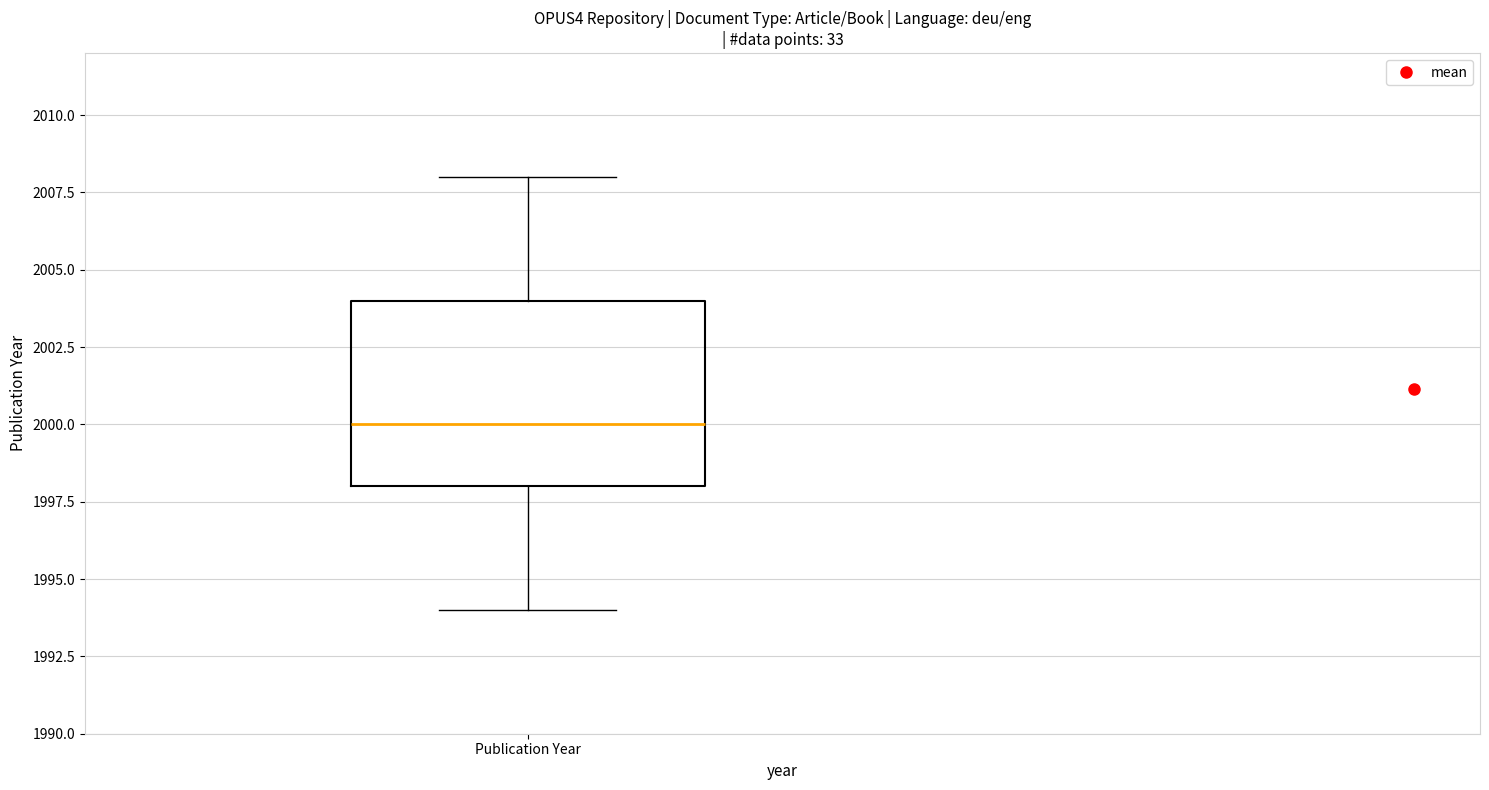

Where is the upper edge of the box for Publication Year on the y-axis? The values are not printed on the chart, so give them approximately, as read against the axis.

2004